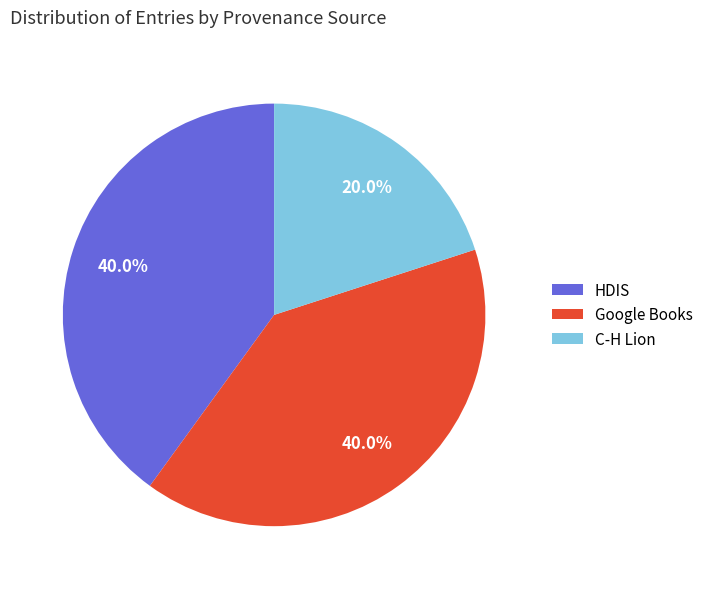

Which category has the smallest portion of the pie?

C-H Lion